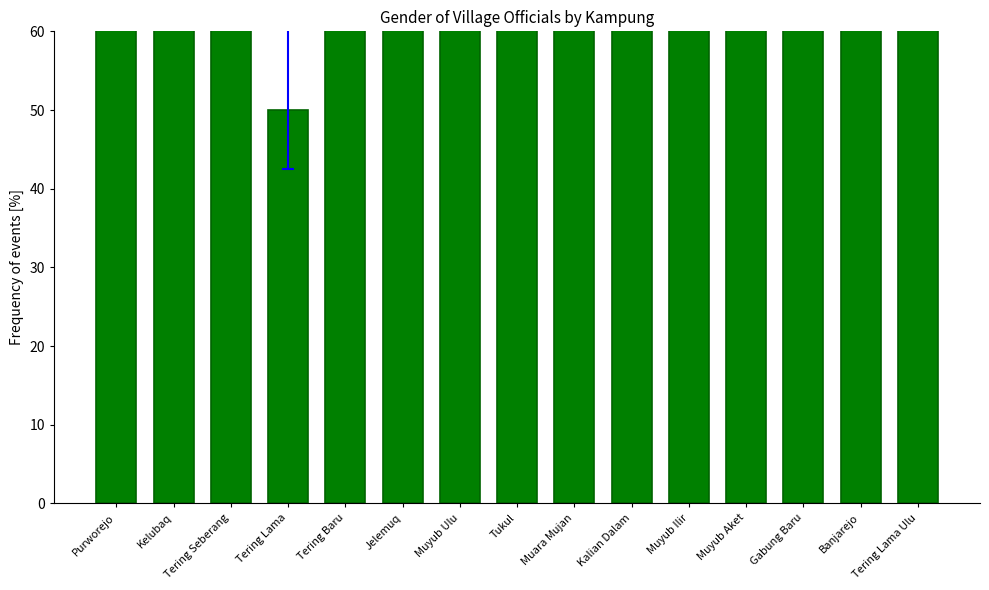

What is the difference between the maximum and minimum values?

50